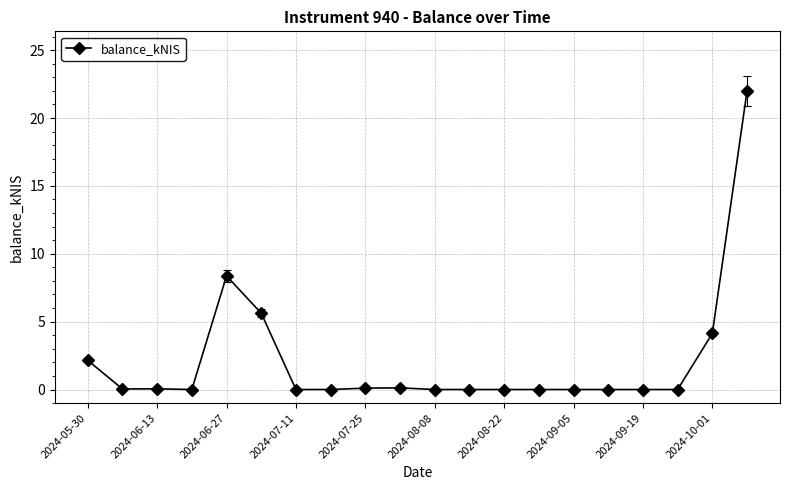

True or false: the data has more than 0 interior local peaks.

True